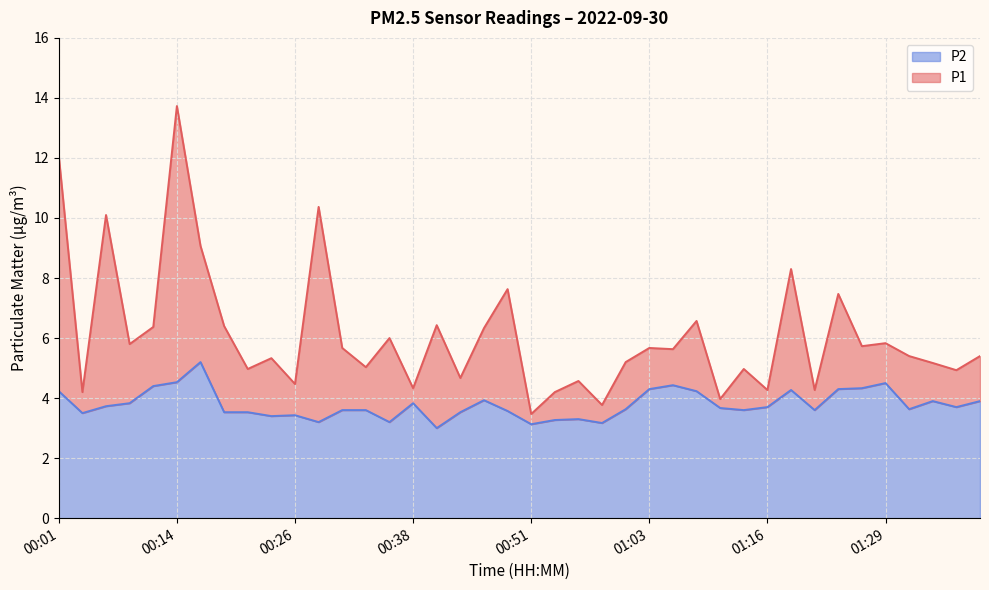

List the series in order of their peak value, highest first.

P1, P2